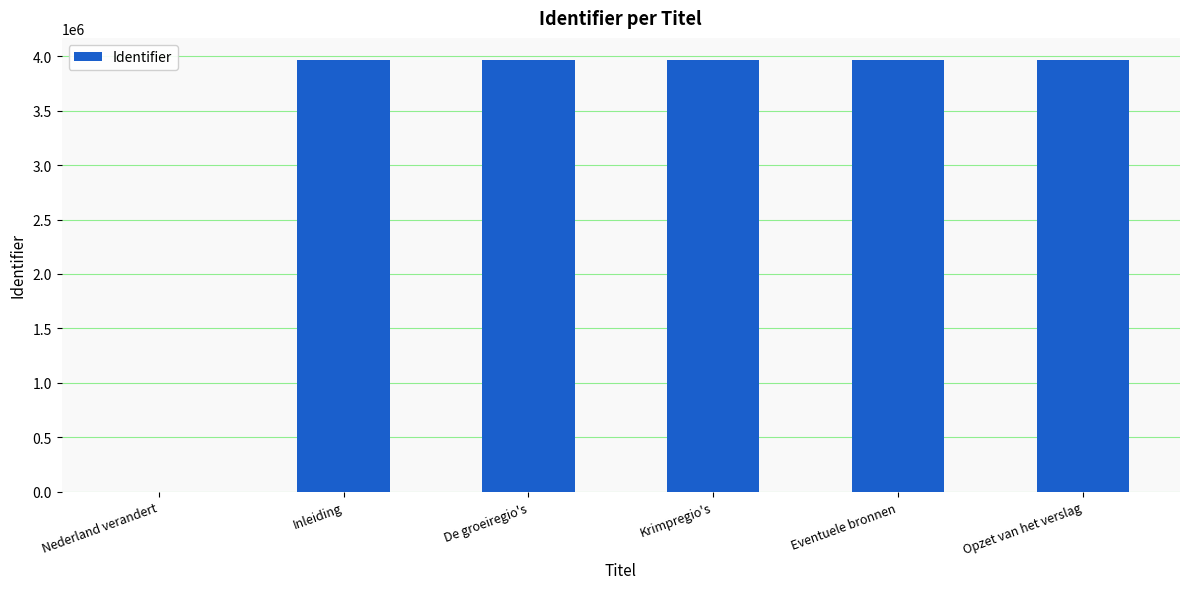

True or false: the data shows 3962181 at Inleiding.

True